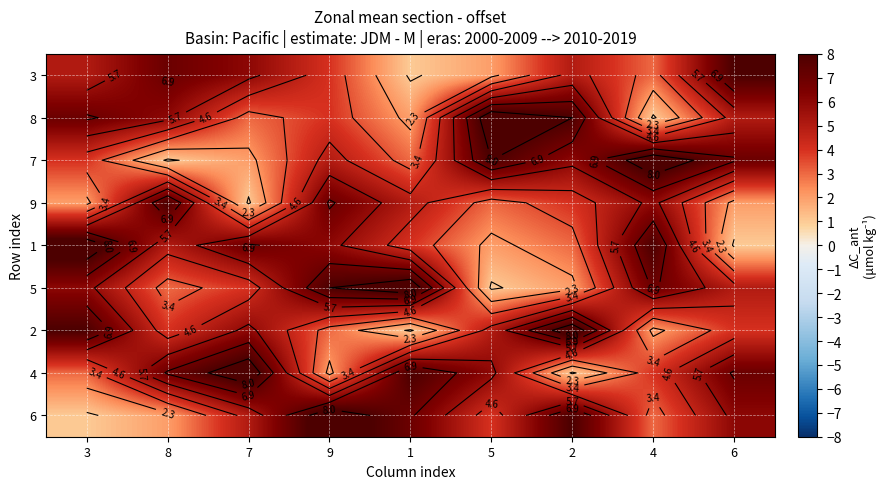

What is the total value across all series at 6?

45